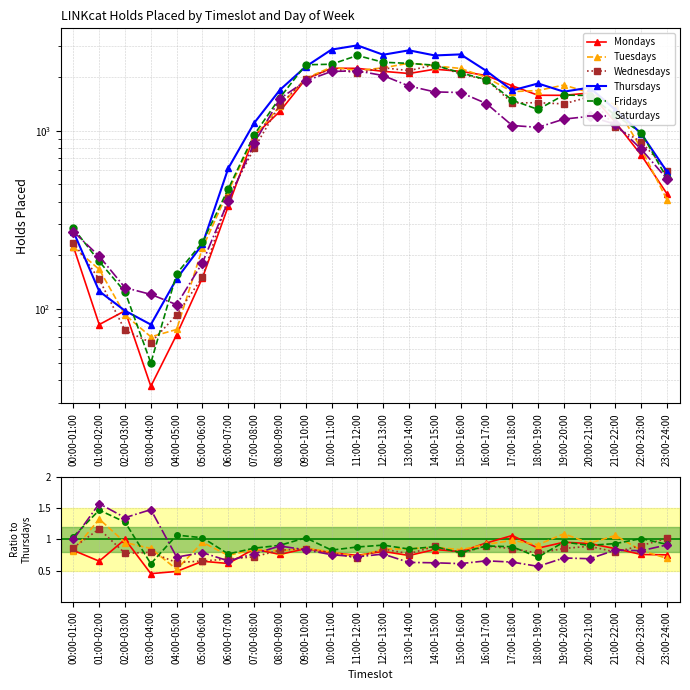

What is the lowest value of the Fridays series?

0.6